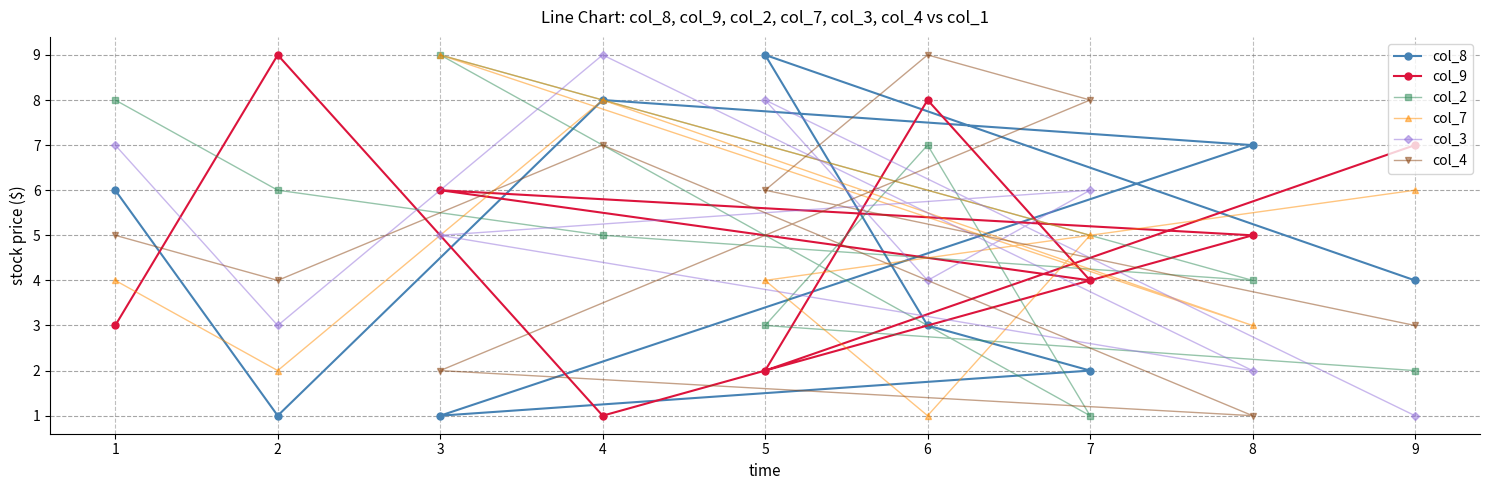

Reading left to right, what are all the values shown in this chart?

col_8: 1=6	2=1	3=1	4=8	5=9	6=3	7=2	8=7	9=4
col_9: 1=3	2=9	3=6	4=1	5=2	6=8	7=4	8=5	9=7
col_2: 1=8	2=6	3=9	4=5	5=3	6=7	7=1	8=4	9=2
col_7: 1=4	2=2	3=9	4=8	5=4	6=1	7=5	8=3	9=6
col_3: 1=7	2=3	3=5	4=9	5=8	6=4	7=6	8=2	9=1
col_4: 1=5	2=4	3=2	4=7	5=6	6=9	7=8	8=1	9=3